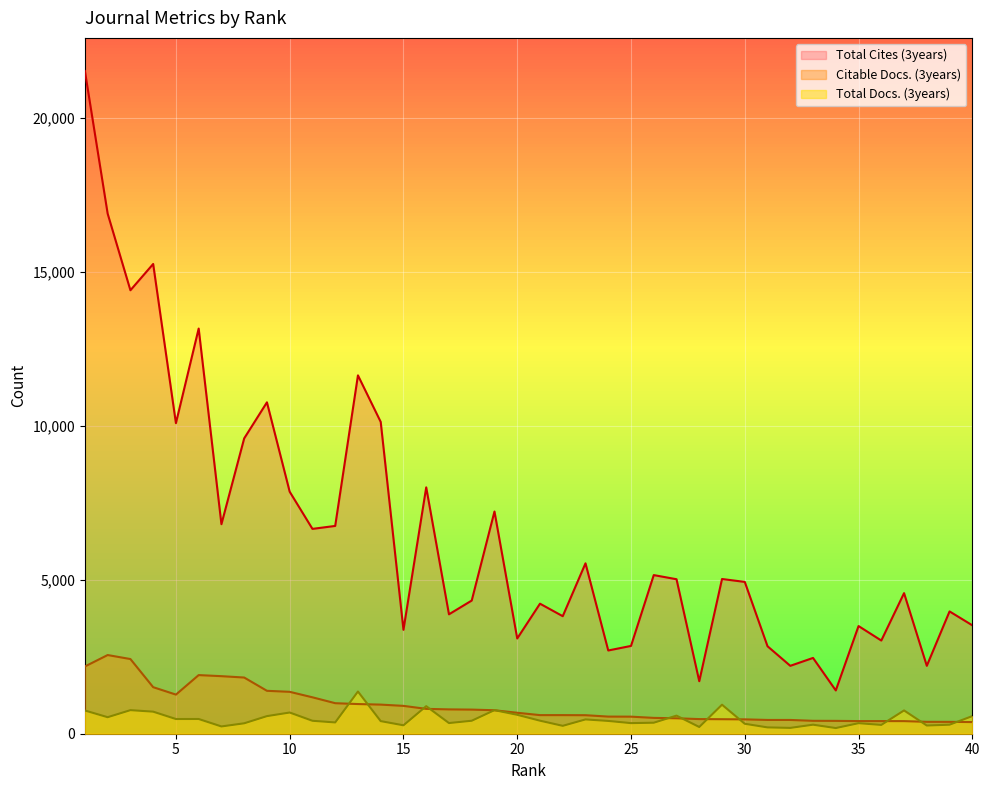

Between 2 and 16, which series saw the biggest shift?

Total Cites (3years)